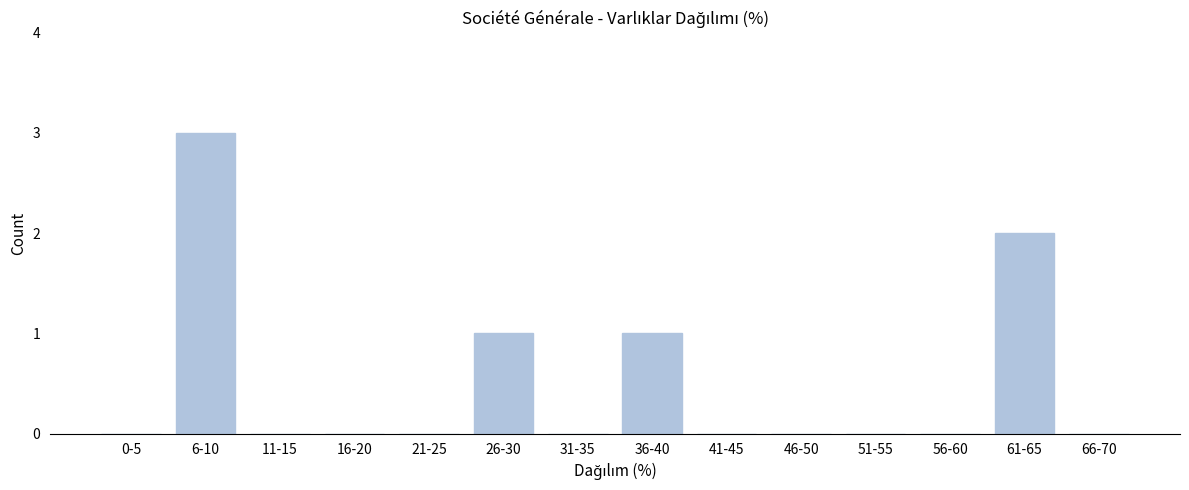

Reading right to left, transcribe all the data shown in this chart.

66-70=0	61-65=2	56-60=0	51-55=0	46-50=0	41-45=0	36-40=1	31-35=0	26-30=1	21-25=0	16-20=0	11-15=0	6-10=3	0-5=0